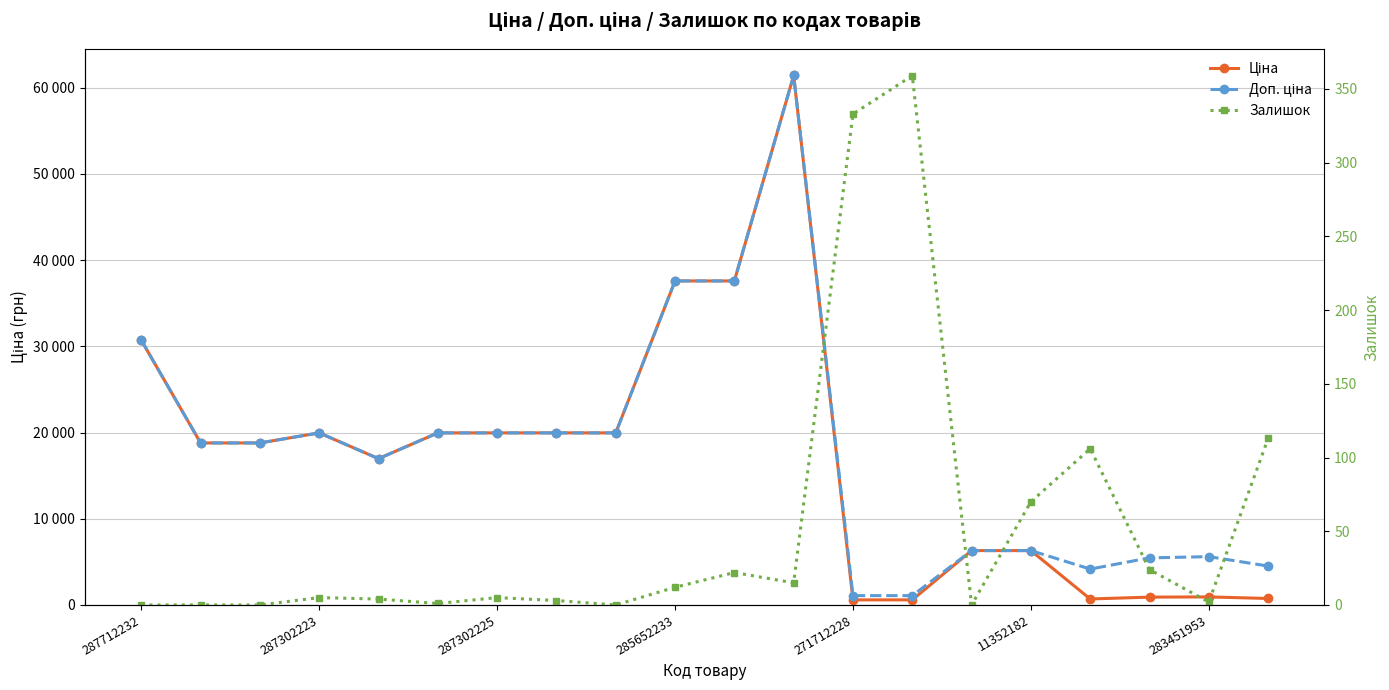

Where is Доп. ціна nearest to the value 31257?

287712232